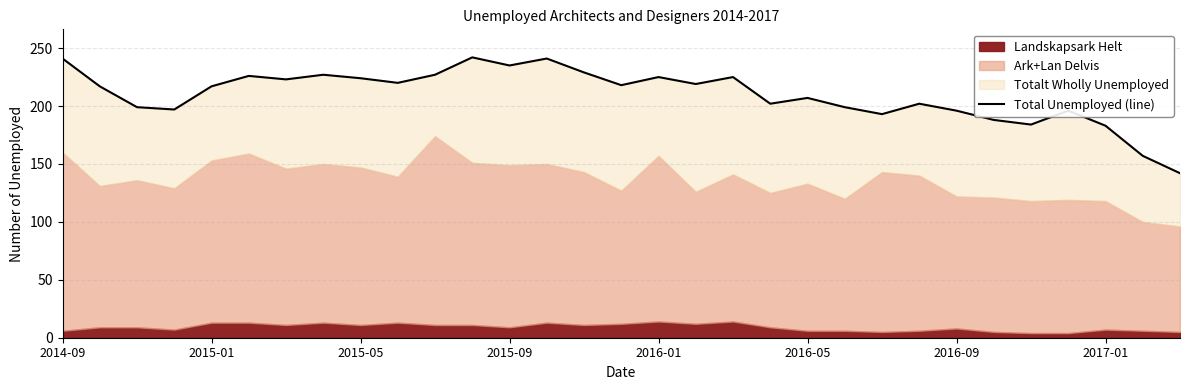

What is the smallest value displayed?

142